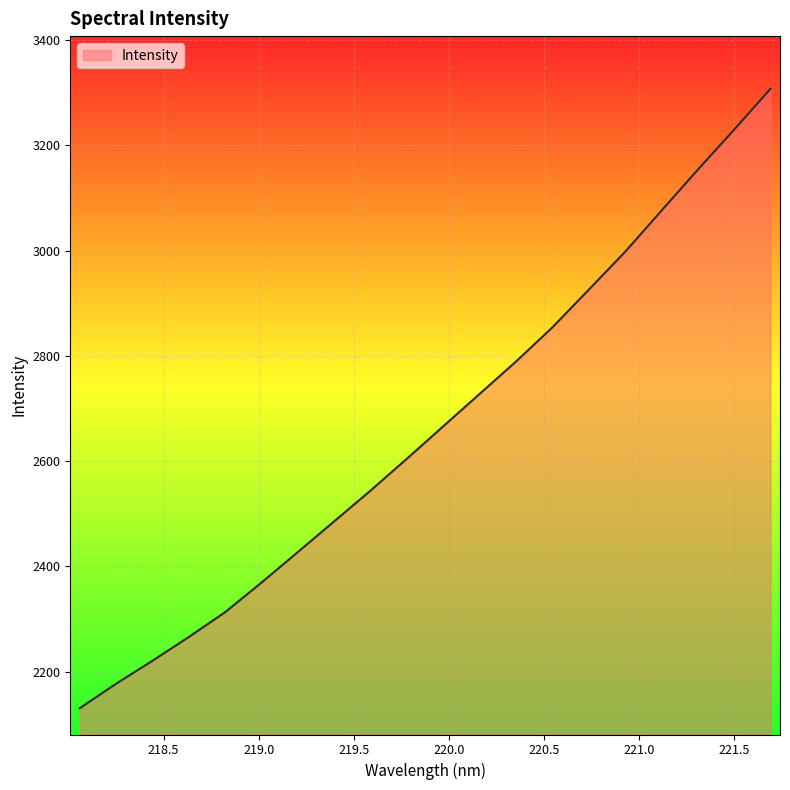

What is the difference between the maximum and minimum values?

1177.1